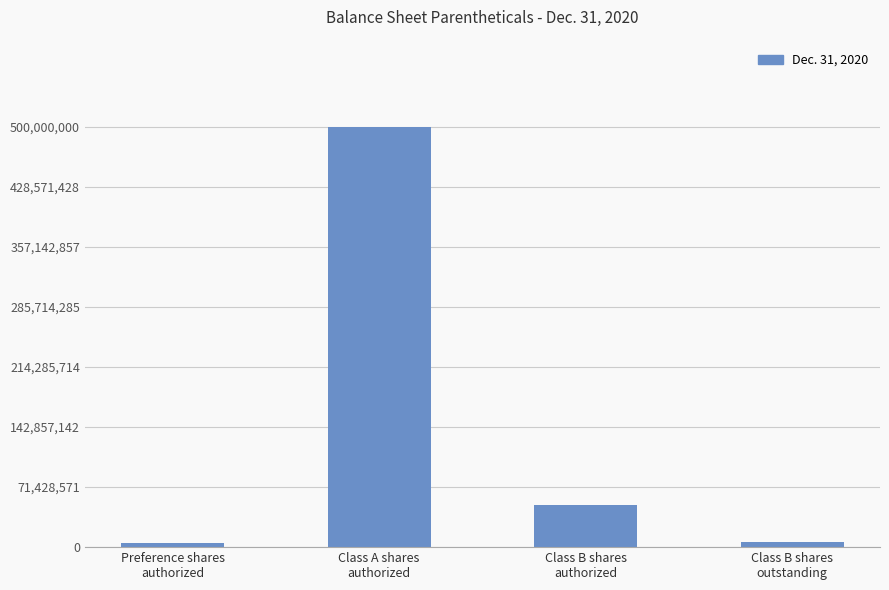

At which category does the chart reach its peak across all series?

Class A shares
authorized